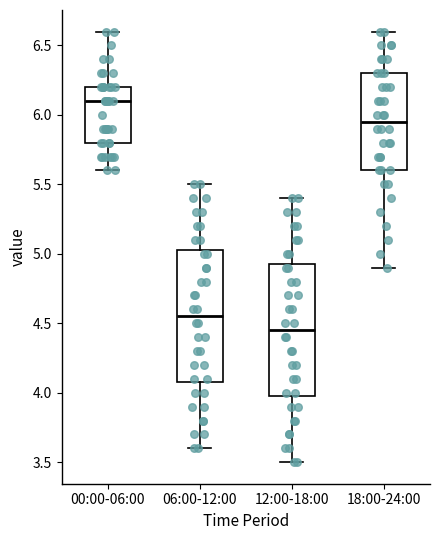

Reading left to right, read every box against the y-axis: the position of its median line, the range the box covers, and the ends of its whiskers. The values are not printed on the chart, so give them approximately, as read against the axis.

00:00-06:00: median 6.10, box 5.80 to 6.20, whiskers 5.60 to 6.60
06:00-12:00: median 4.55, box 4.10 to 5.05, whiskers 3.60 to 5.50
12:00-18:00: median 4.45, box 4.00 to 4.95, whiskers 3.50 to 5.40
18:00-24:00: median 5.95, box 5.60 to 6.30, whiskers 4.90 to 6.60